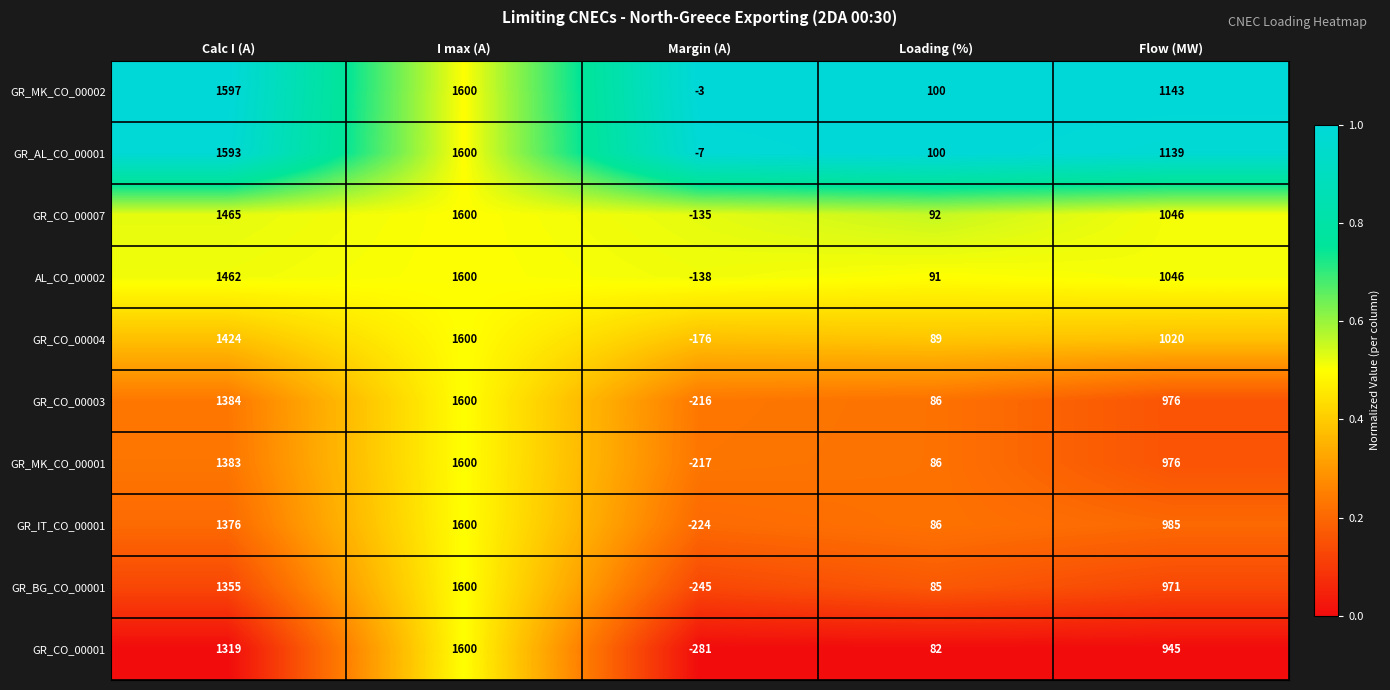

The GR_CO_00001 series shows 945 at Flow (MW). True or false?

True